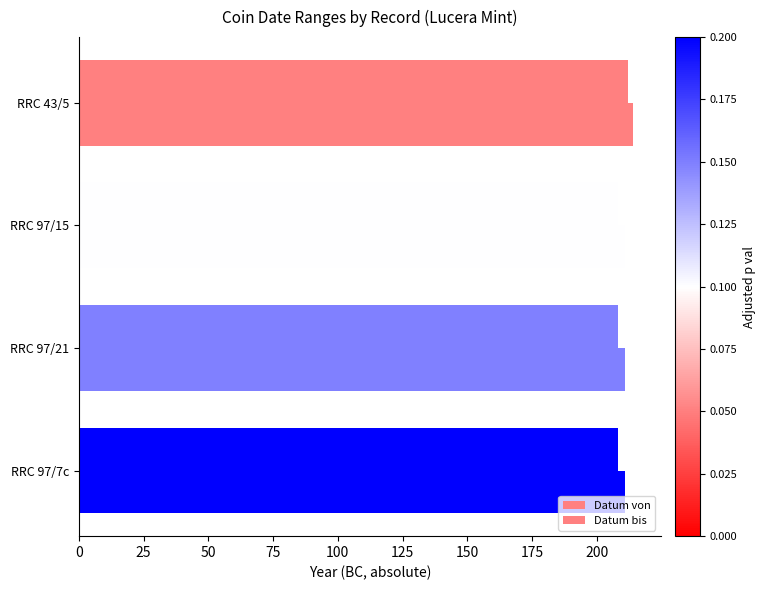

How many categories are shown in the chart?

4